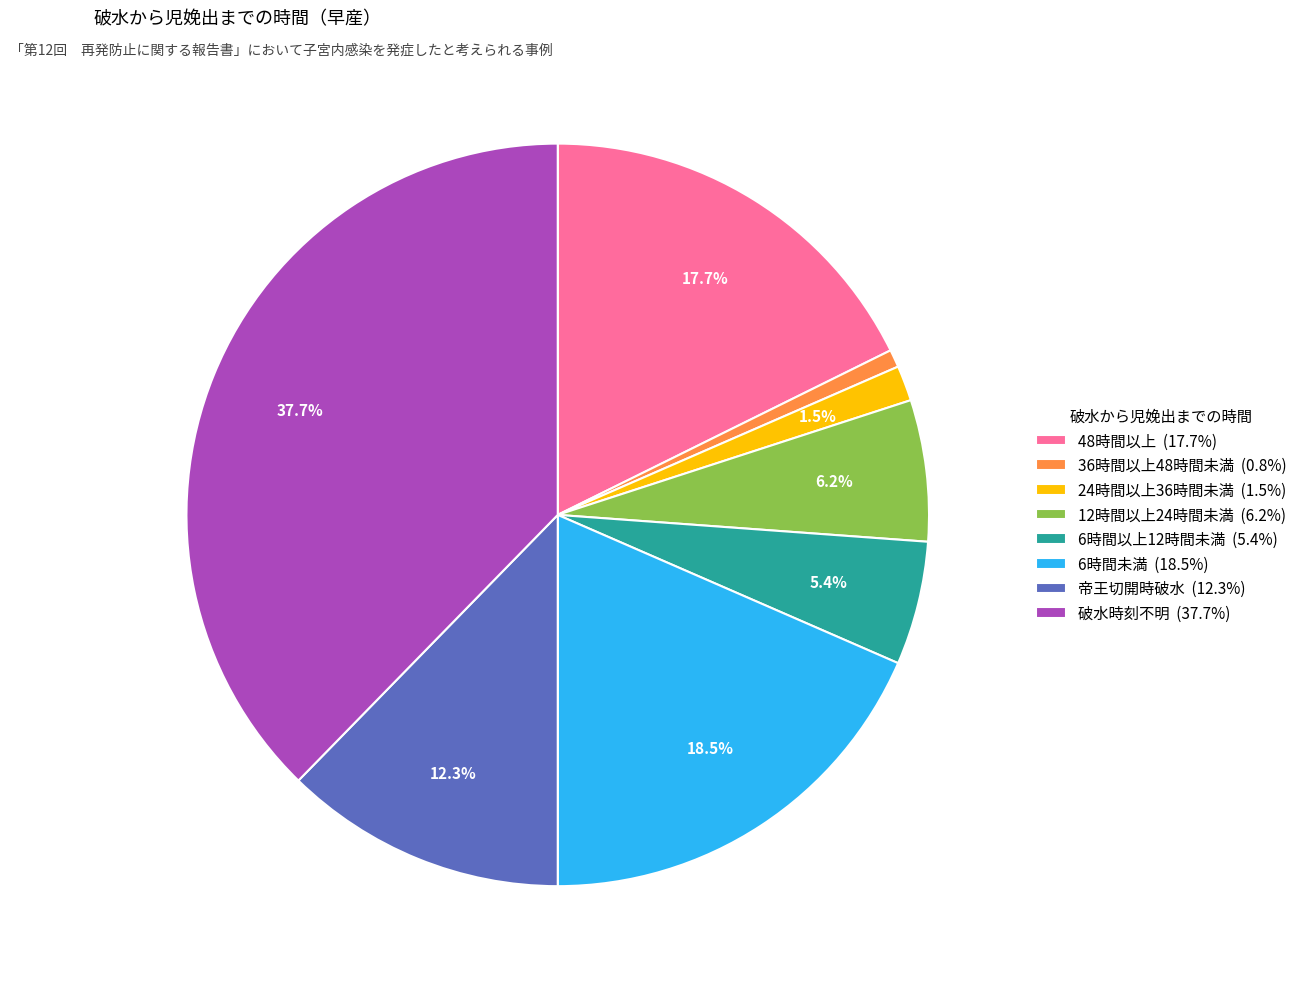

How many slices are in this pie chart?

8